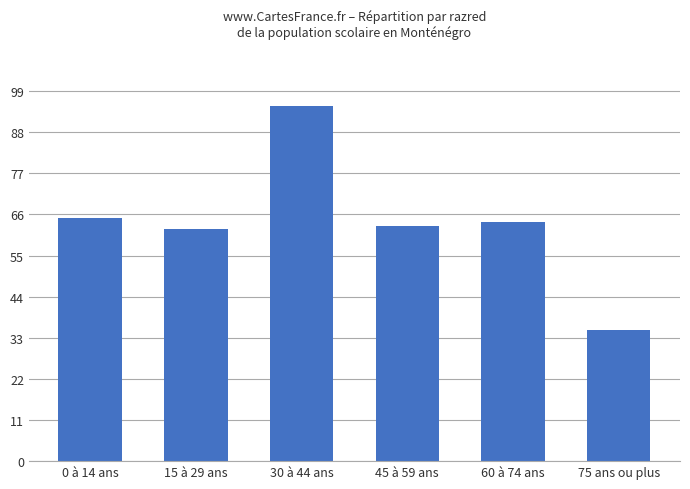

List the labels in order of value, largest first.

30 à 44 ans, 0 à 14 ans, 60 à 74 ans, 45 à 59 ans, 15 à 29 ans, 75 ans ou plus